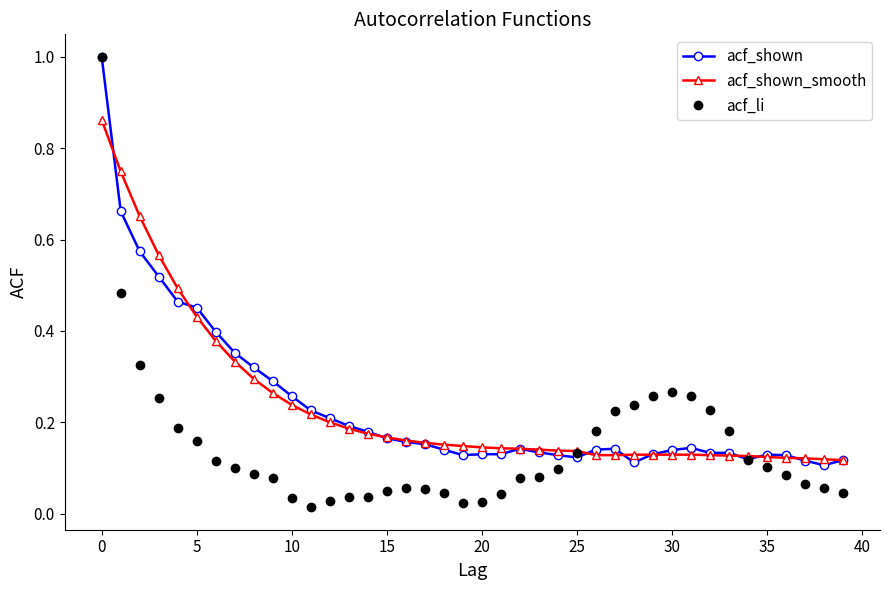

At how many categories does at least one series exceed 0?

40